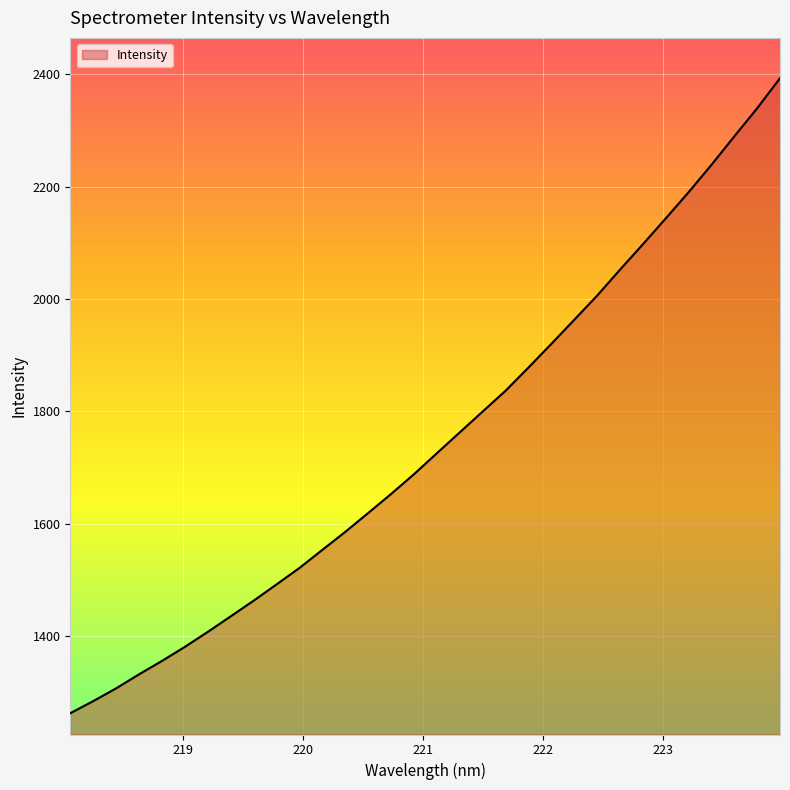

Does the chart display data point markers on the line(s)?

No